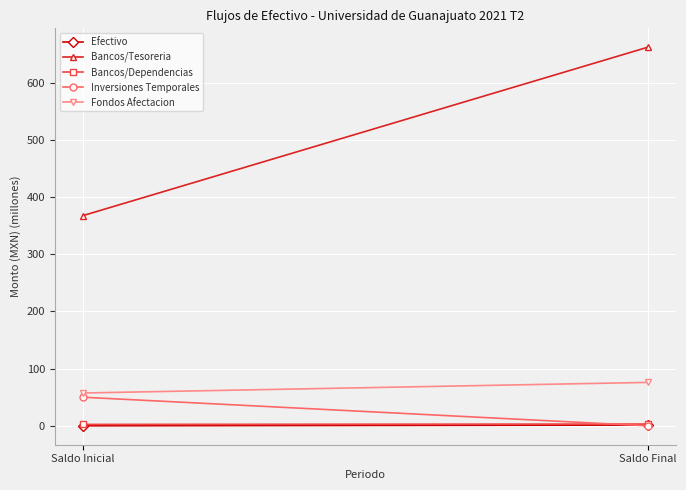

The Inversiones Temporales series shows 34.9 at Saldo Final. True or false?

False